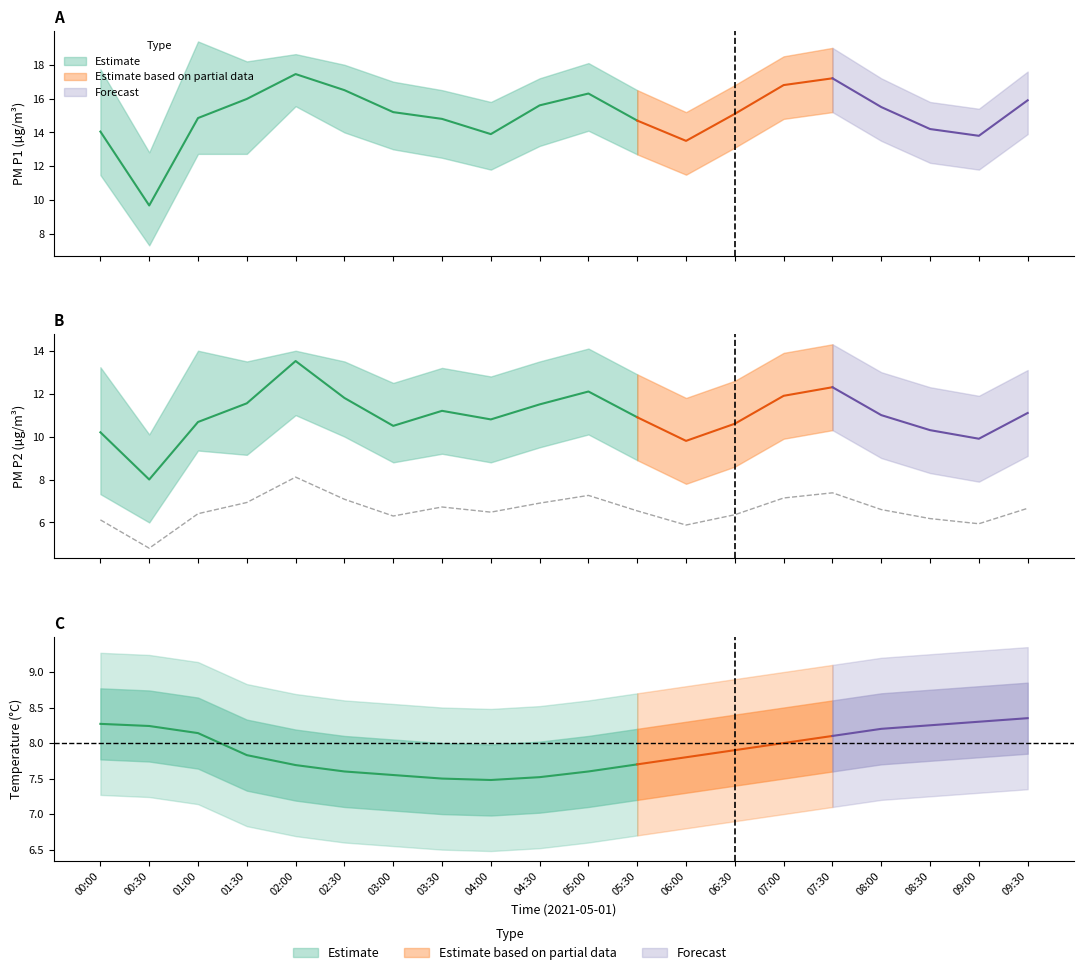

True or false: the data has more than 2 interior local peaks.

True